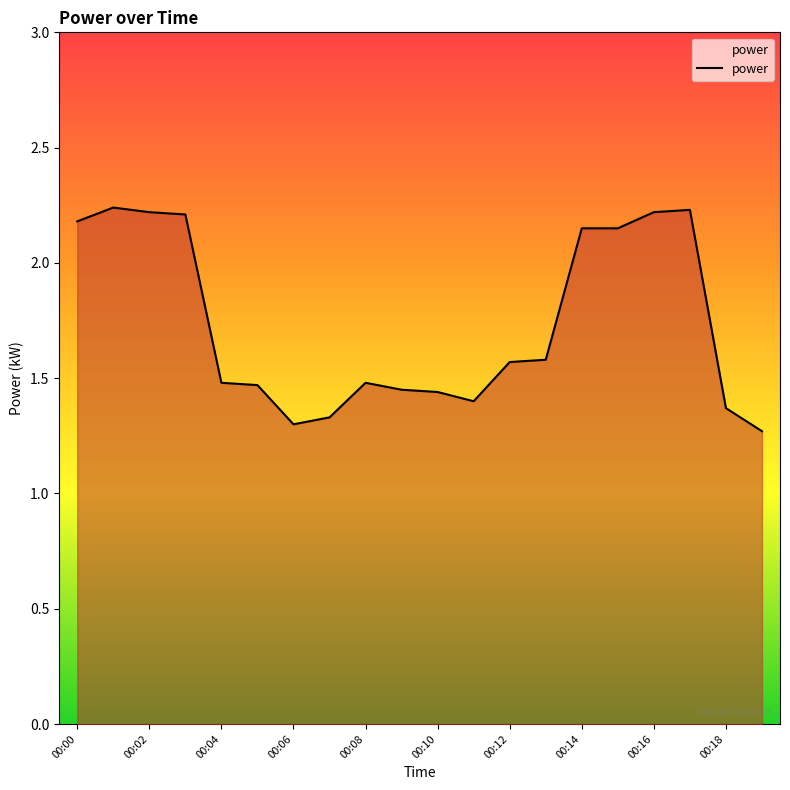

What is the difference between the maximum and minimum values?

1.0